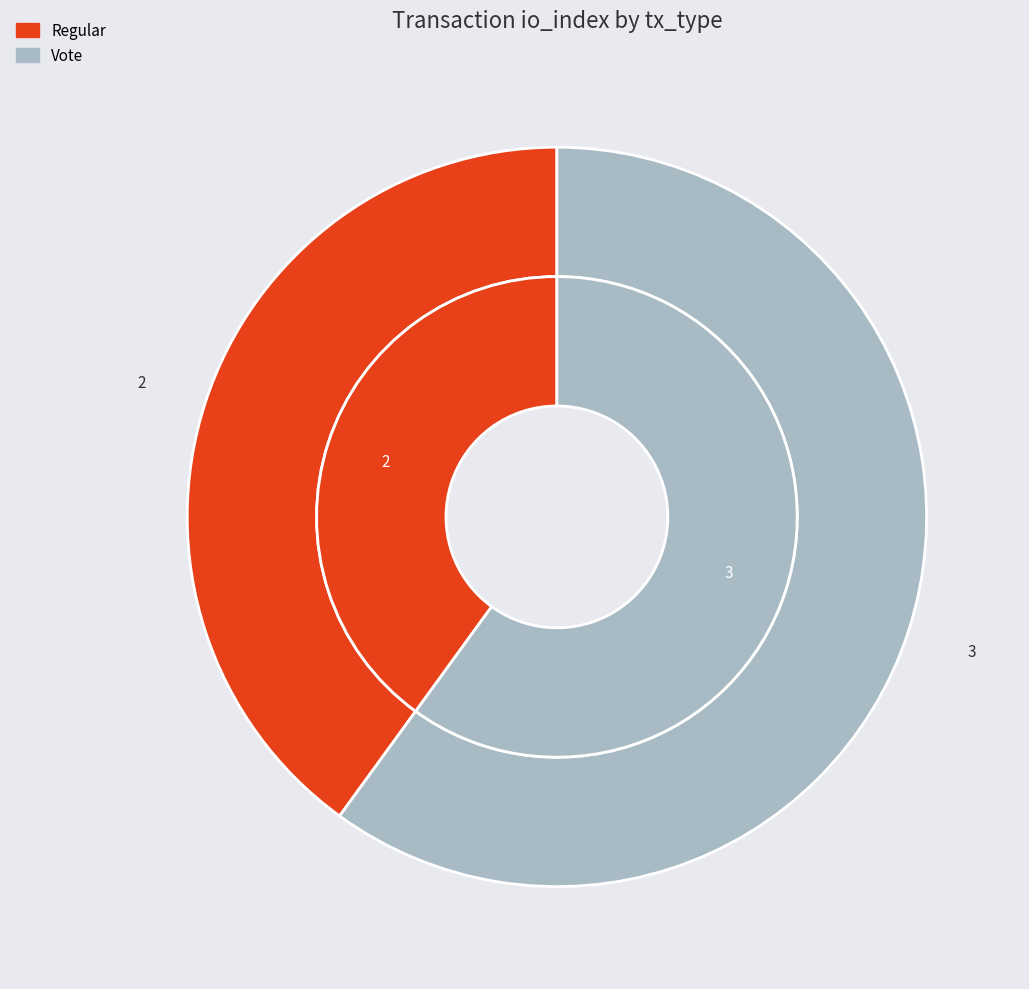

The Regular (io_index=2) slice represents 31% of the pie. True or false?

False